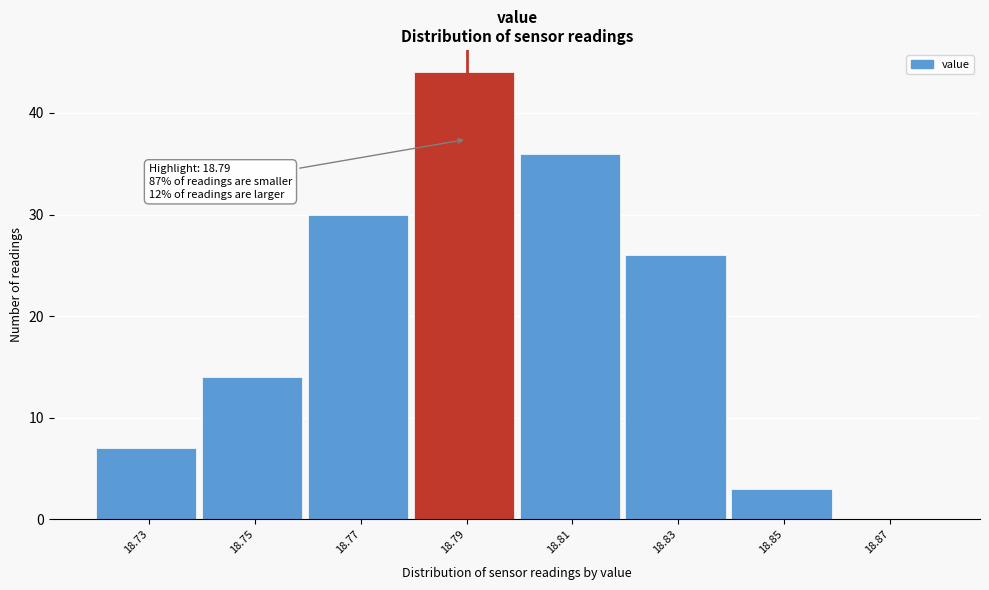

Over which range of the x-axis is the bar tallest?

18.78 to 18.80